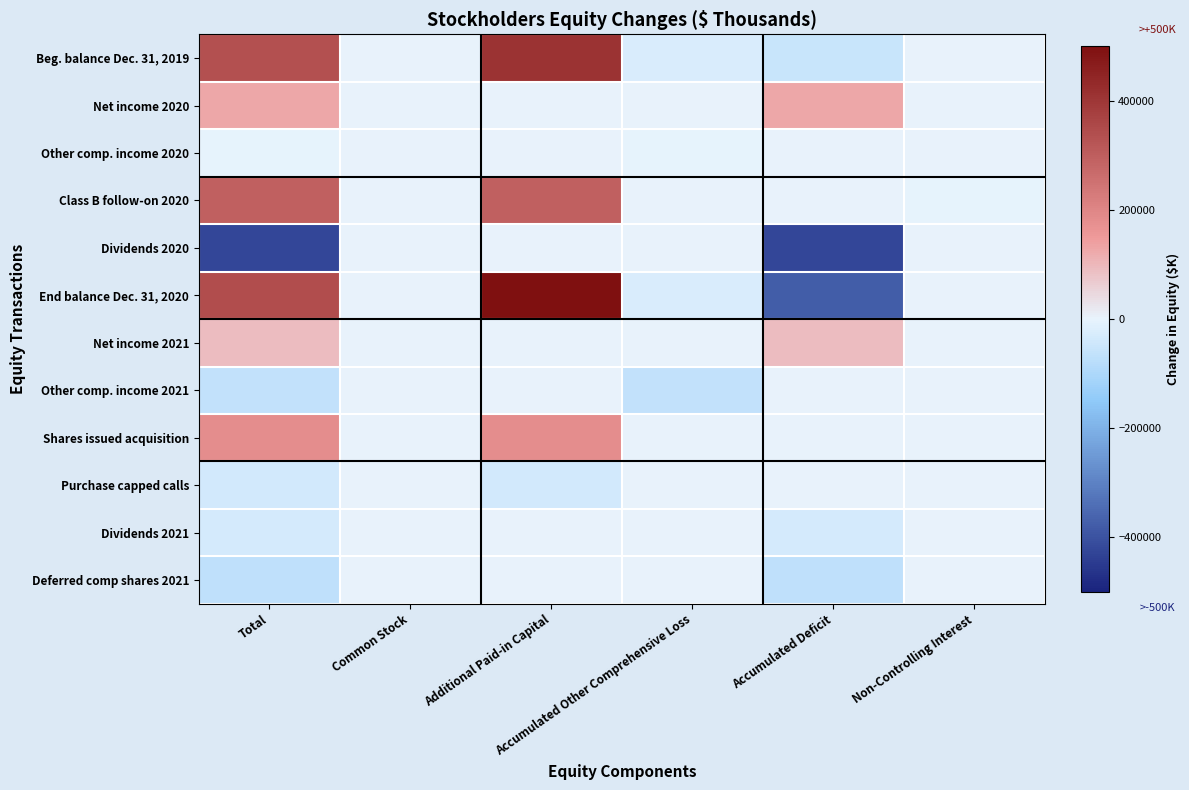

At Accumulated Other Comprehensive Loss, list the series in order from largest to smallest.

Net income 2020, Class B follow-on 2020, Dividends 2020, Net income 2021, Shares issued acquisition, Purchase capped calls, Dividends 2021, Deferred comp shares 2021, Other comp. income 2020, Beg. balance Dec. 31, 2019, End balance Dec. 31, 2020, Other comp. income 2021